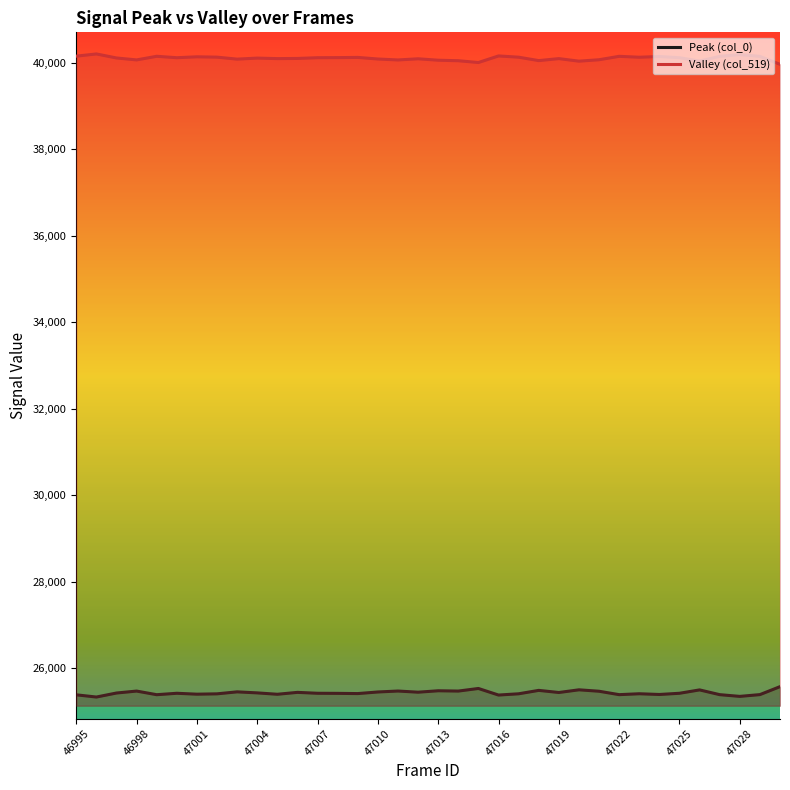

List the series in order of their overall mean, lowest first.

Peak (col_0), Valley (col_519)